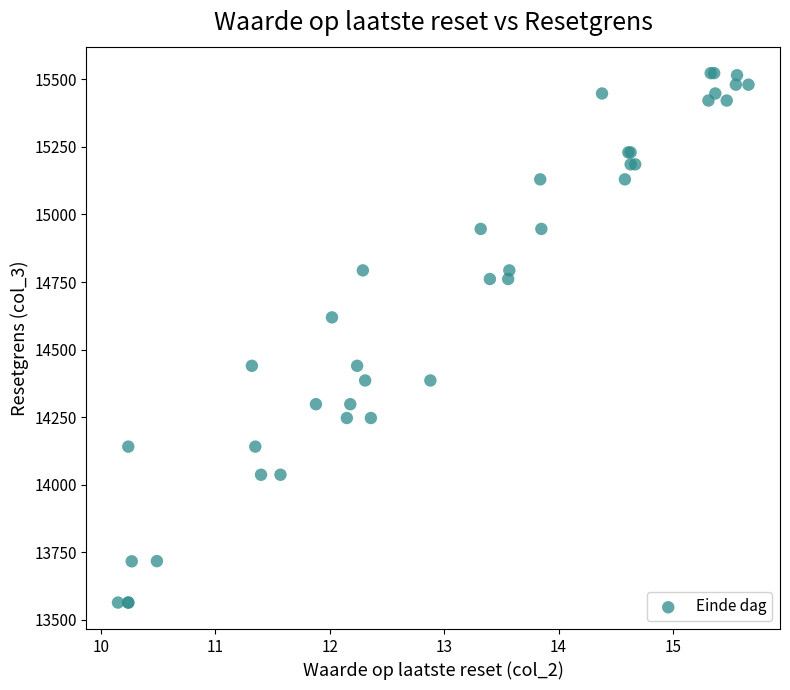

What Y value in the scatter plot is closest to 14543?

14619.1